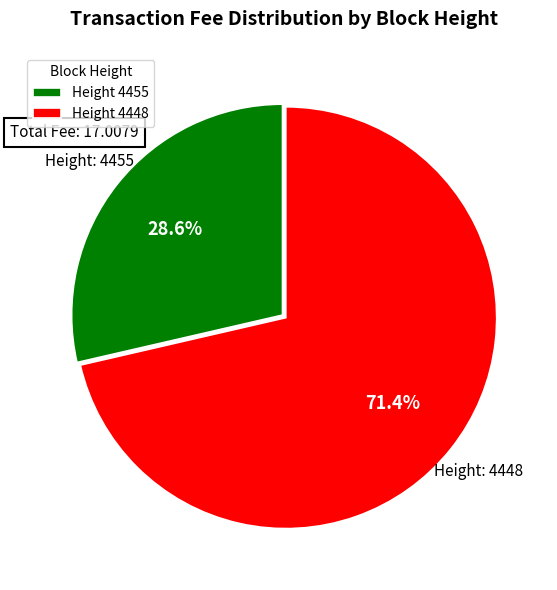

How many segments does this pie chart have?

2